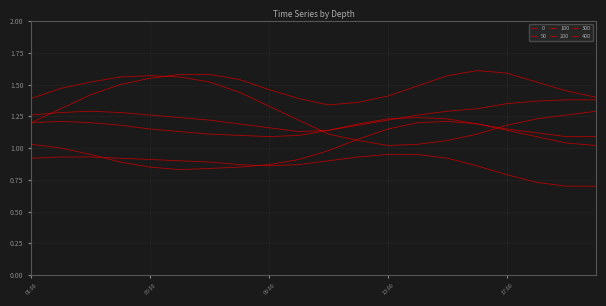

Does the chart have visible grid lines?

Yes